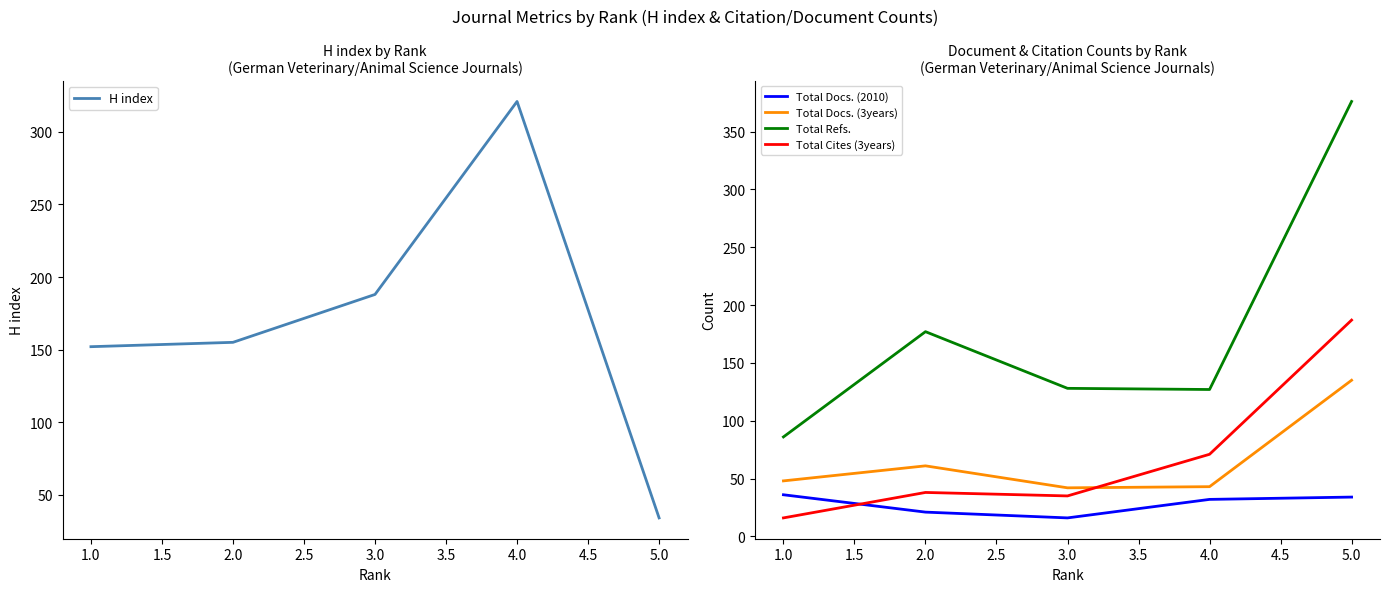

What is the average value of the Total Docs. (2010) series?

28